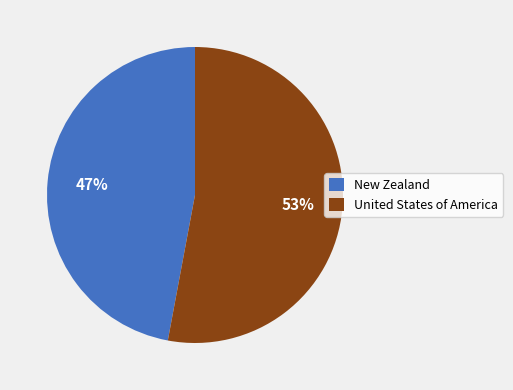

To the nearest percent, what is the difference between the largest and smallest slice percentages?

6%